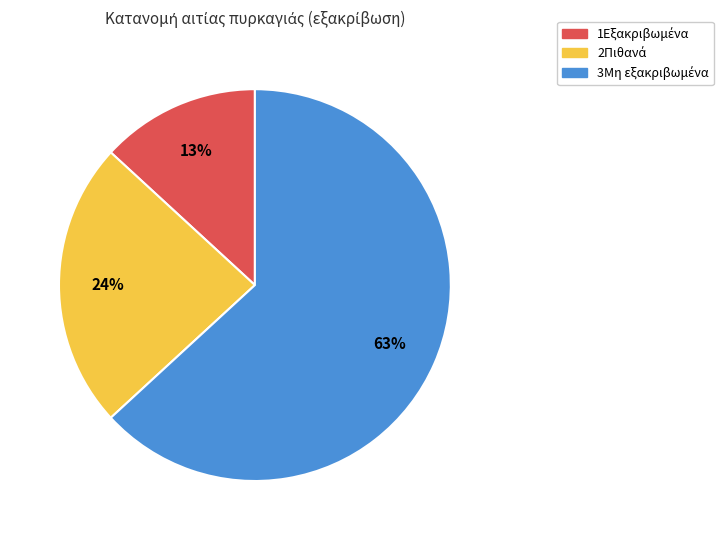

To the nearest percent, what is the average slice percentage?

33%